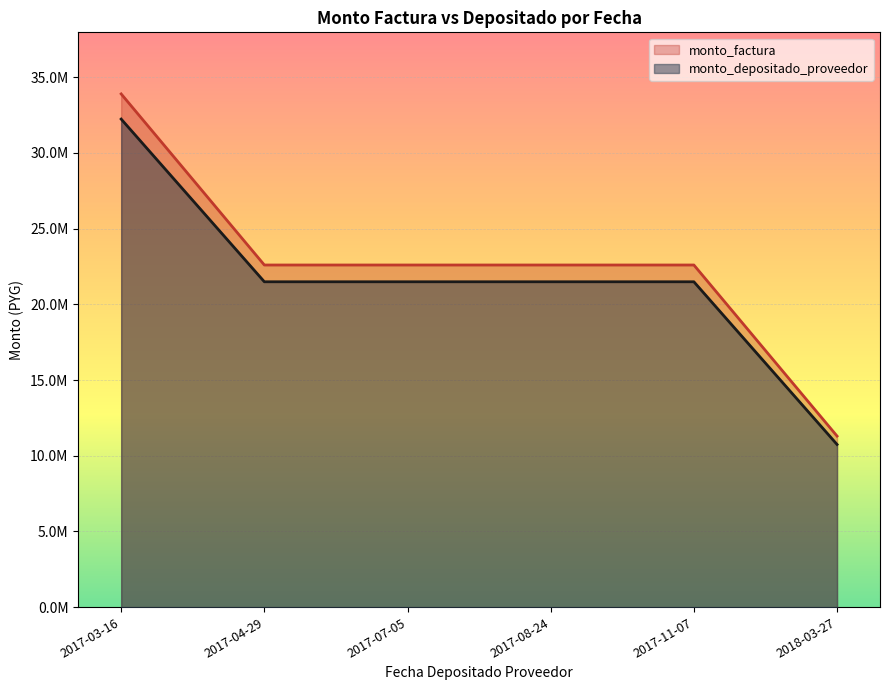

What is the label of the 2nd point from the left?

2017-04-29